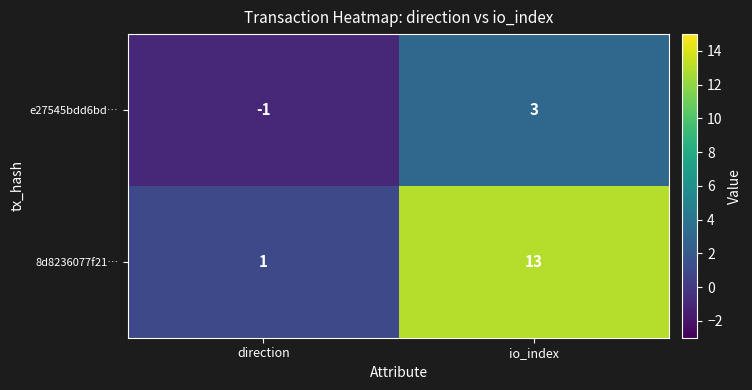

What is the sum of all 8d8236077f21… values?

14